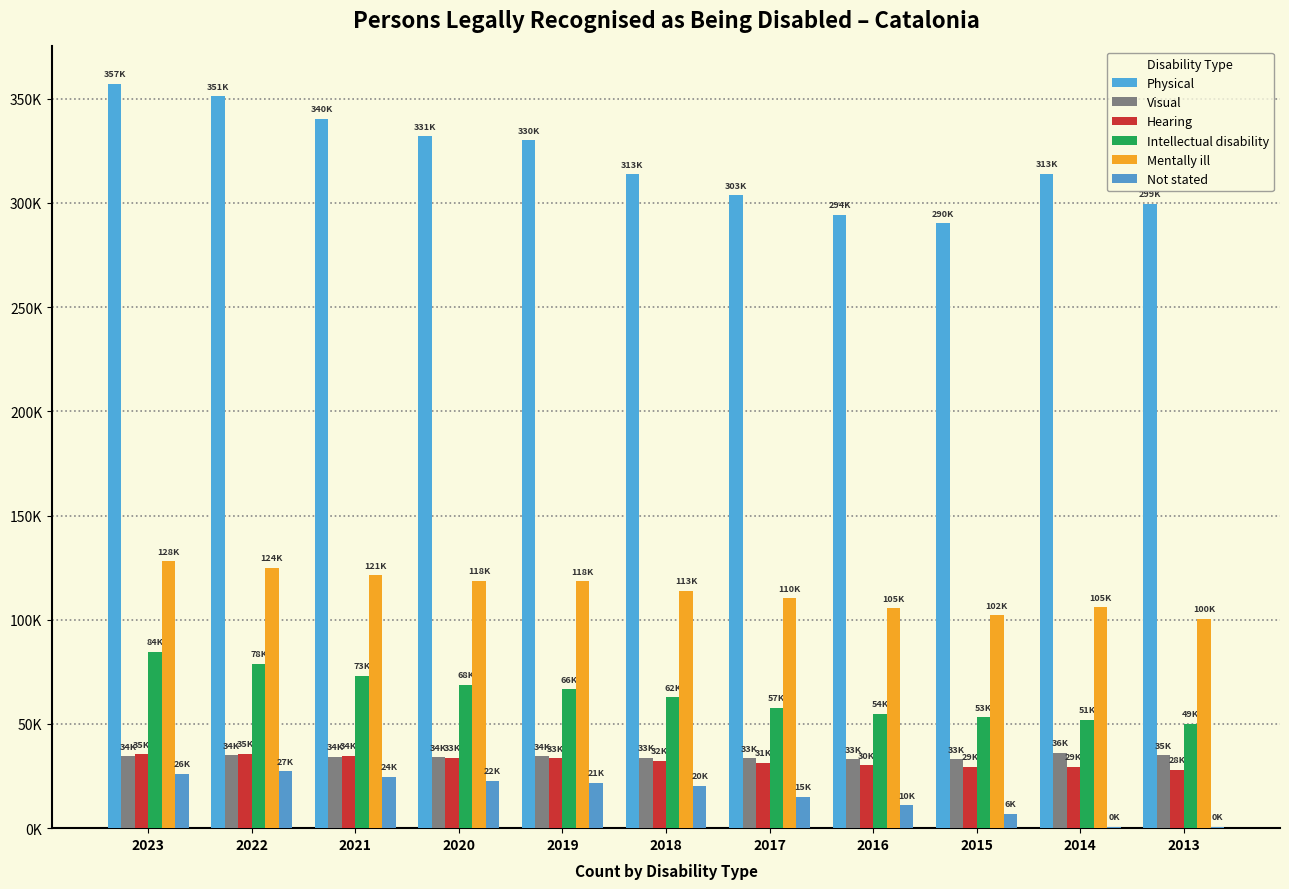

Are the bars horizontal?

No